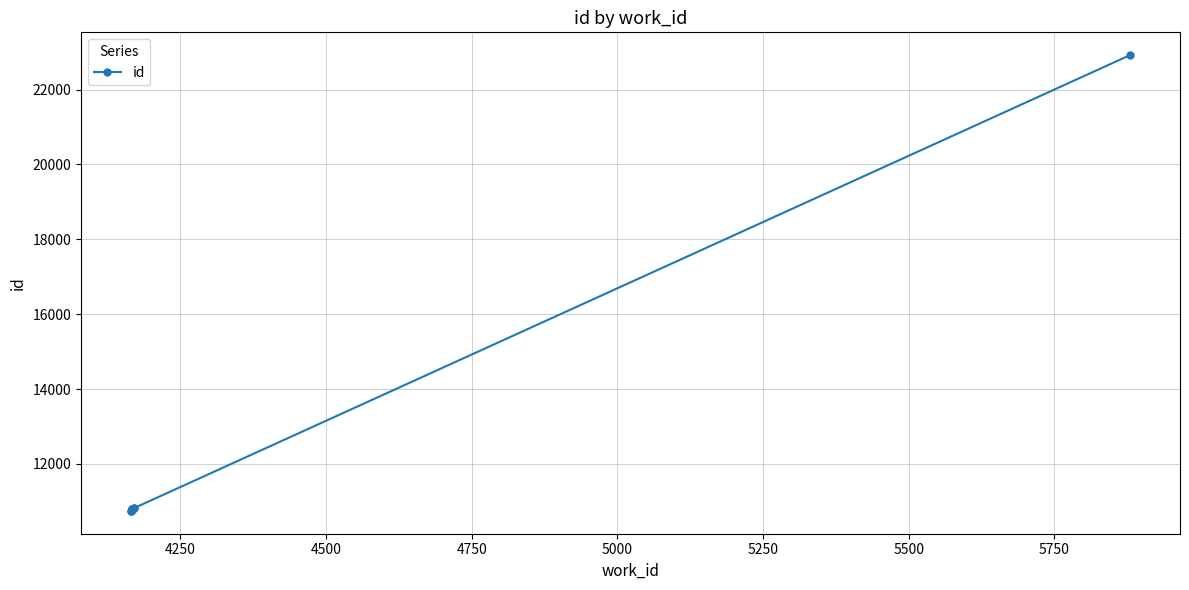

The chart shows a value of 14629 at 5250. True or false?

False